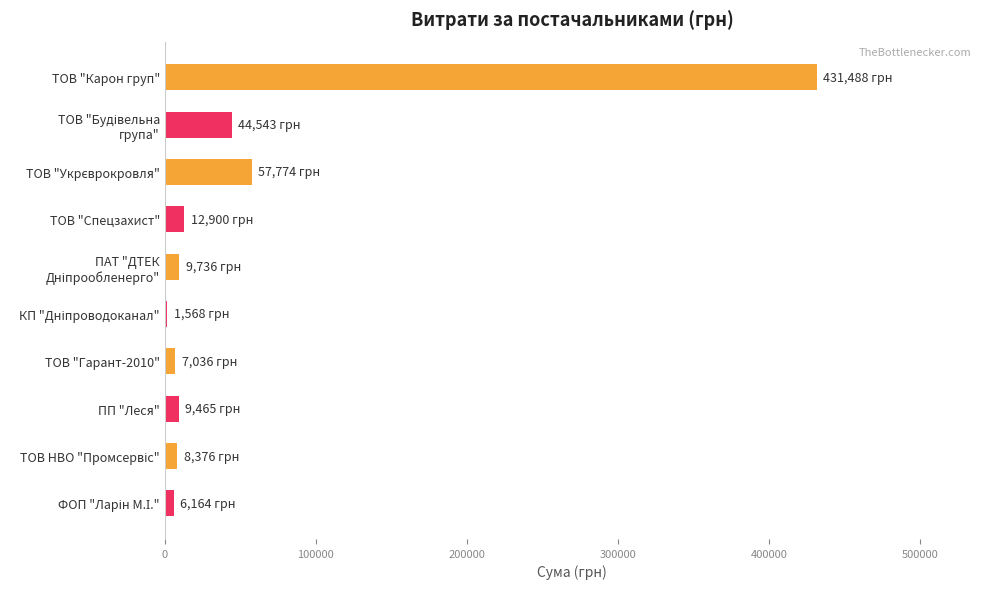

What is the greatest value displayed?

431488.1